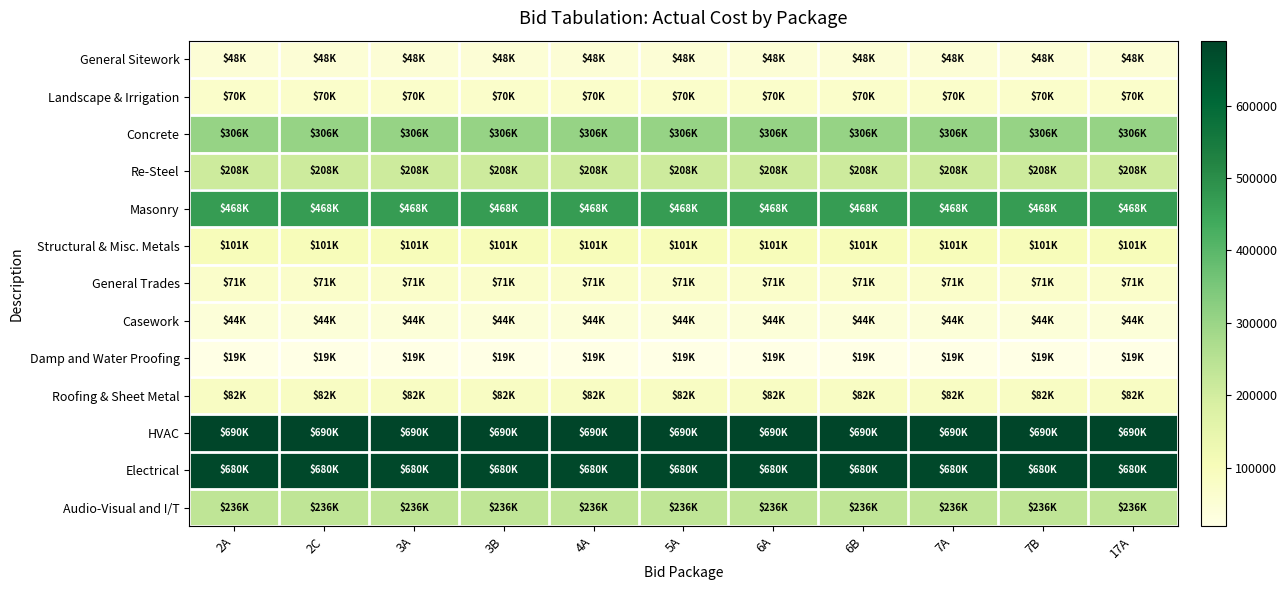

Reading right to left, what are all the values shown in this chart?

General Sitework: 17A=48500	7B=48500	7A=48500	6B=48500	6A=48500	5A=48500	4A=48500	3B=48500	3A=48500	2C=48500	2A=48500
Landscape & Irrigation: 17A=69500	7B=69500	7A=69500	6B=69500	6A=69500	5A=69500	4A=69500	3B=69500	3A=69500	2C=69500	2A=69500
Concrete: 17A=306000	7B=306000	7A=306000	6B=306000	6A=306000	5A=306000	4A=306000	3B=306000	3A=306000	2C=306000	2A=306000
Re-Steel: 17A=208100	7B=208100	7A=208100	6B=208100	6A=208100	5A=208100	4A=208100	3B=208100	3A=208100	2C=208100	2A=208100
Masonry: 17A=467500	7B=467500	7A=467500	6B=467500	6A=467500	5A=467500	4A=467500	3B=467500	3A=467500	2C=467500	2A=467500
Structural & Misc. Metals: 17A=100800	7B=100800	7A=100800	6B=100800	6A=100800	5A=100800	4A=100800	3B=100800	3A=100800	2C=100800	2A=100800
General Trades: 17A=71000	7B=71000	7A=71000	6B=71000	6A=71000	5A=71000	4A=71000	3B=71000	3A=71000	2C=71000	2A=71000
Casework: 17A=43750	7B=43750	7A=43750	6B=43750	6A=43750	5A=43750	4A=43750	3B=43750	3A=43750	2C=43750	2A=43750
Damp and Water Proofing: 17A=18900	7B=18900	7A=18900	6B=18900	6A=18900	5A=18900	4A=18900	3B=18900	3A=18900	2C=18900	2A=18900
Roofing & Sheet Metal: 17A=82500	7B=82500	7A=82500	6B=82500	6A=82500	5A=82500	4A=82500	3B=82500	3A=82500	2C=82500	2A=82500
HVAC: 17A=689750	7B=689750	7A=689750	6B=689750	6A=689750	5A=689750	4A=689750	3B=689750	3A=689750	2C=689750	2A=689750
Electrical: 17A=680000	7B=680000	7A=680000	6B=680000	6A=680000	5A=680000	4A=680000	3B=680000	3A=680000	2C=680000	2A=680000
Audio-Visual and I/T: 17A=235750	7B=235750	7A=235750	6B=235750	6A=235750	5A=235750	4A=235750	3B=235750	3A=235750	2C=235750	2A=235750